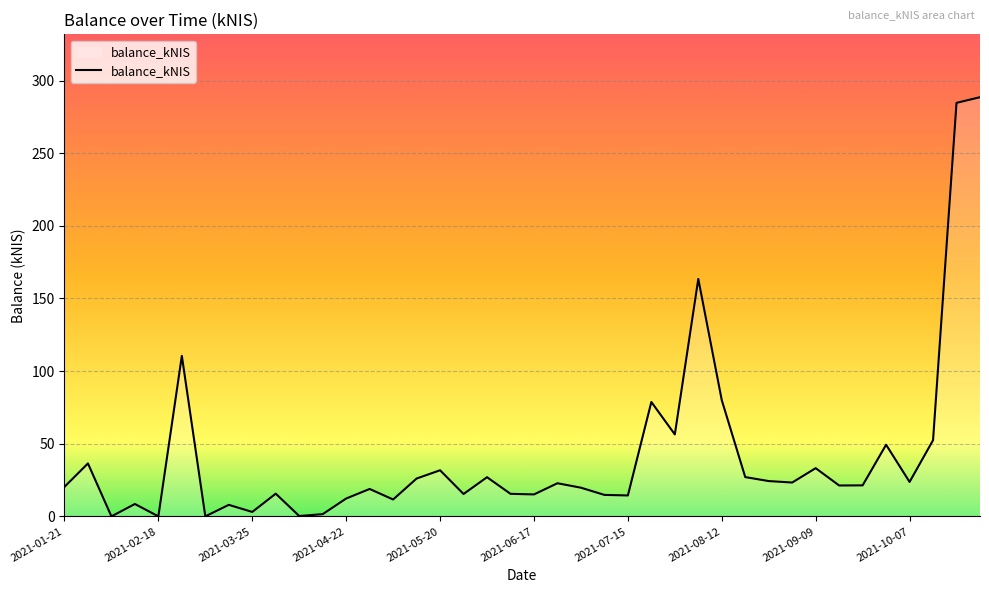

What is the difference between the maximum and minimum values?

288.5